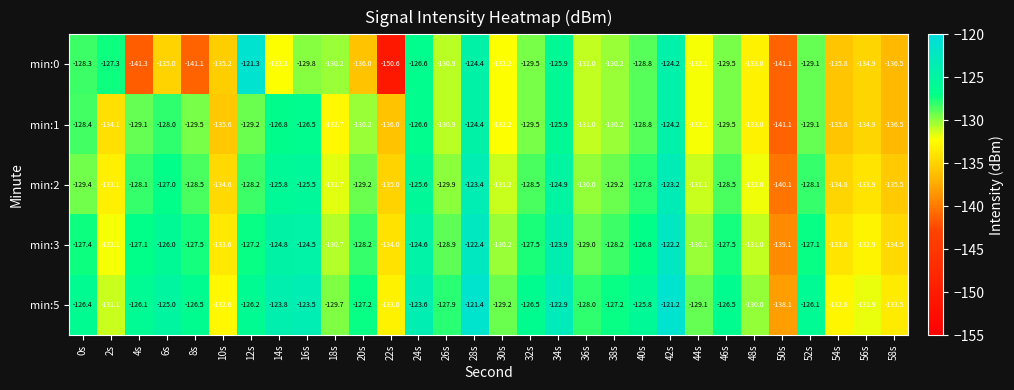

Count the number of categories in the chart.

30